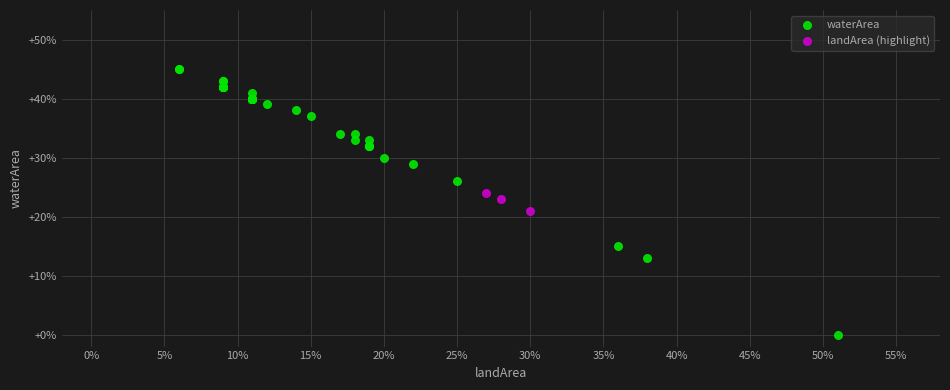

Which series reaches the maximum Y coordinate?

waterArea